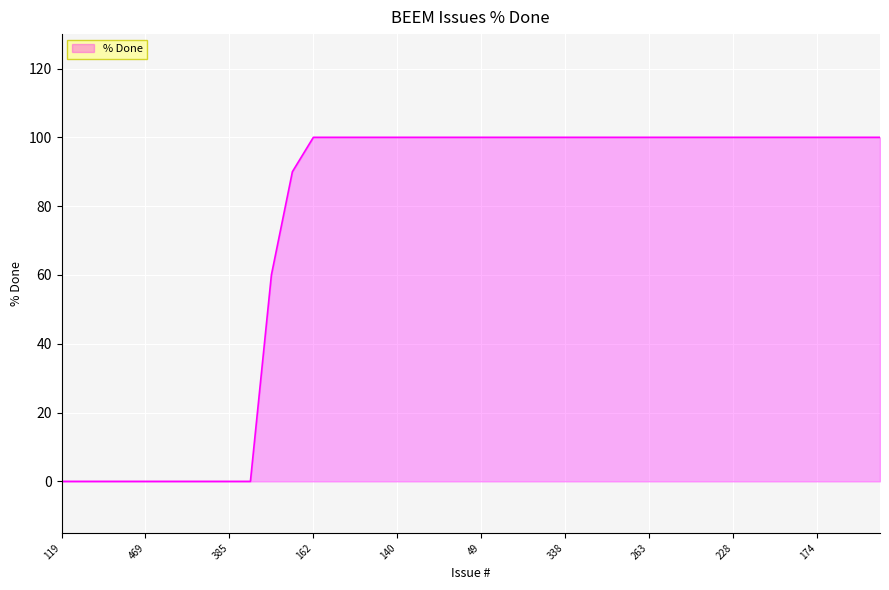

What is the difference between the maximum and minimum values?

100